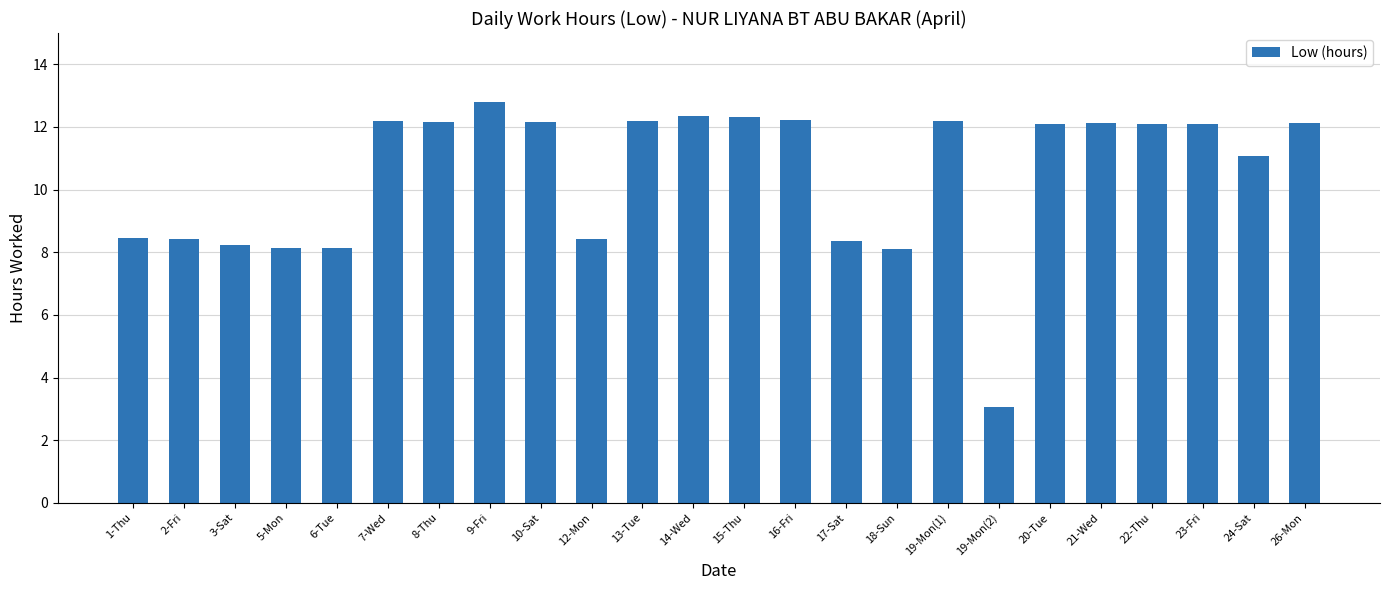

Are the bars horizontal?

No